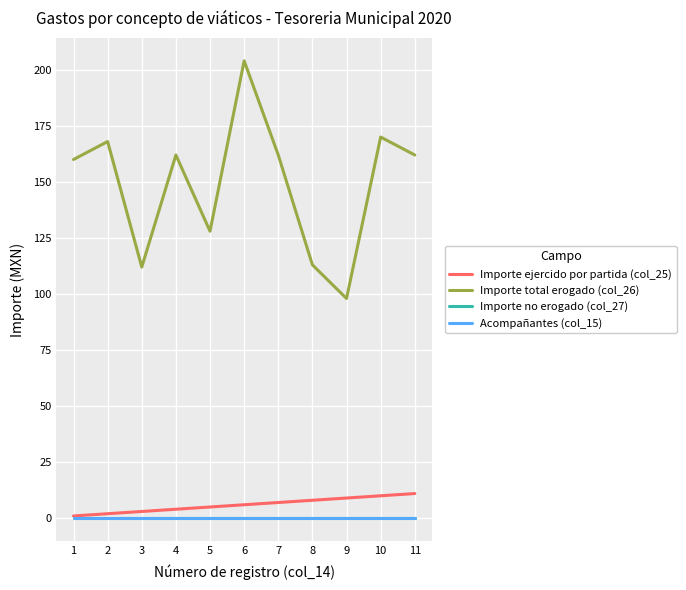

True or false: Importe ejercido por partida (col_25) and Acompañantes (col_15) intersect in this chart.

False